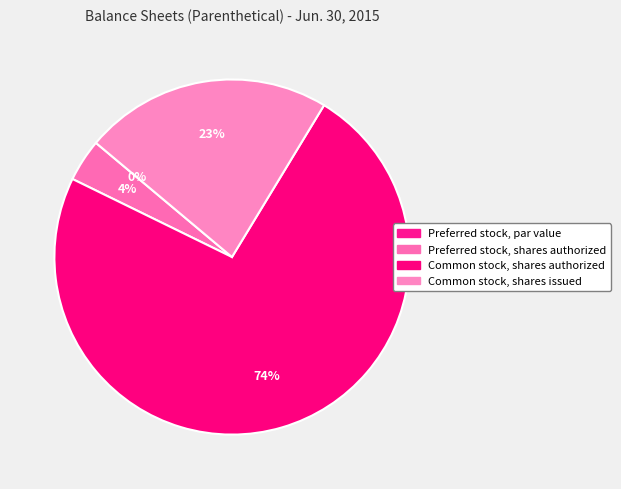

The Preferred stock, par value slice represents 1% of the pie. True or false?

False